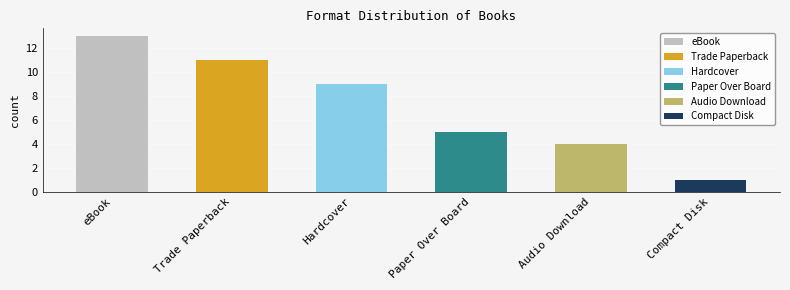

The chart shows a value of 4 at Audio Download. True or false?

True